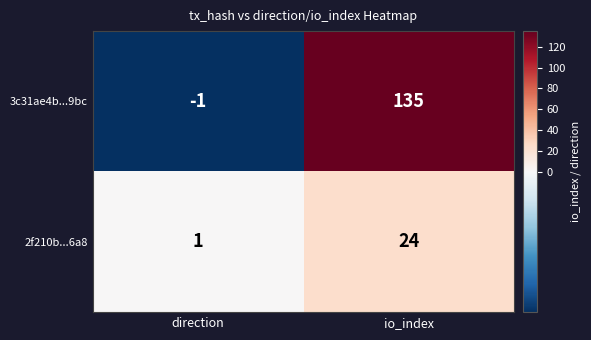

Between direction and io_index, which series saw the biggest shift?

3c31ae4b...9bc